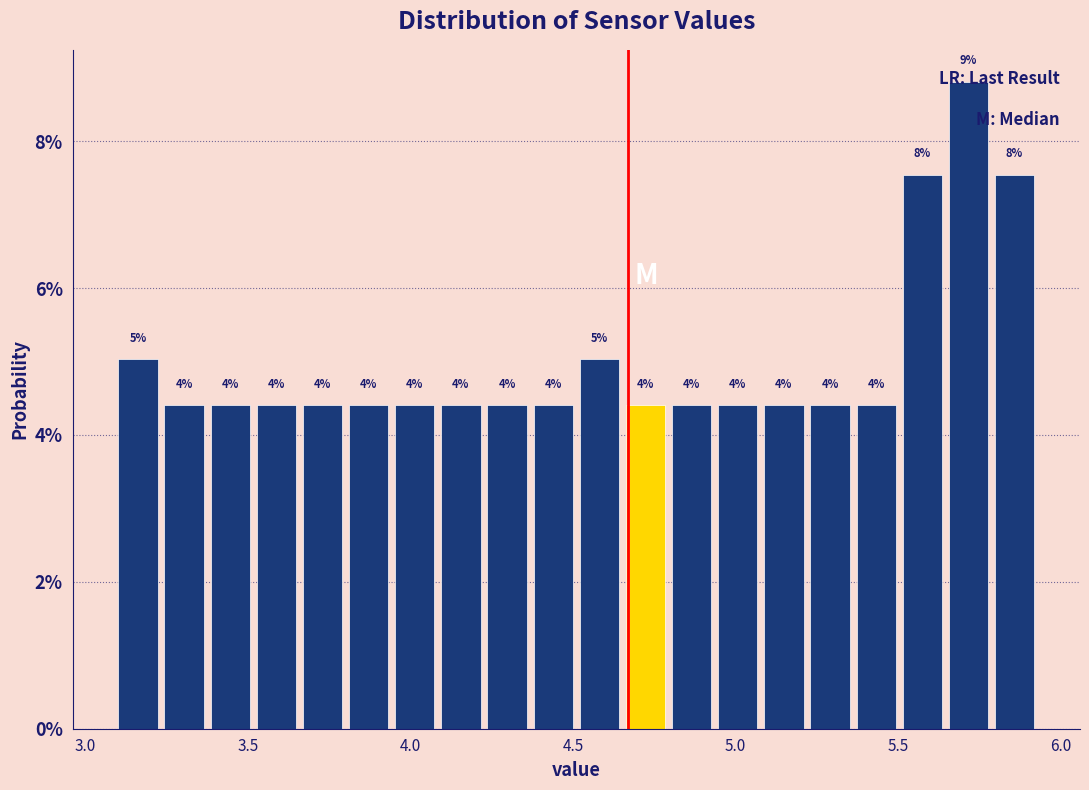

Around what value on the x-axis is the tallest bar? Give the approximate position of its centre, as read against the axis.

5.70